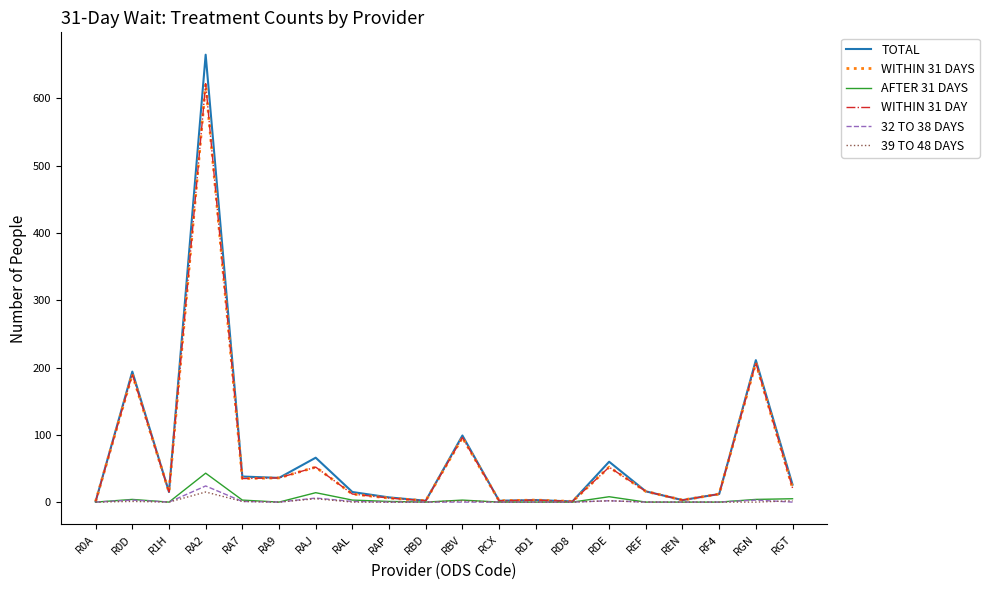

Does the chart have visible grid lines?

No